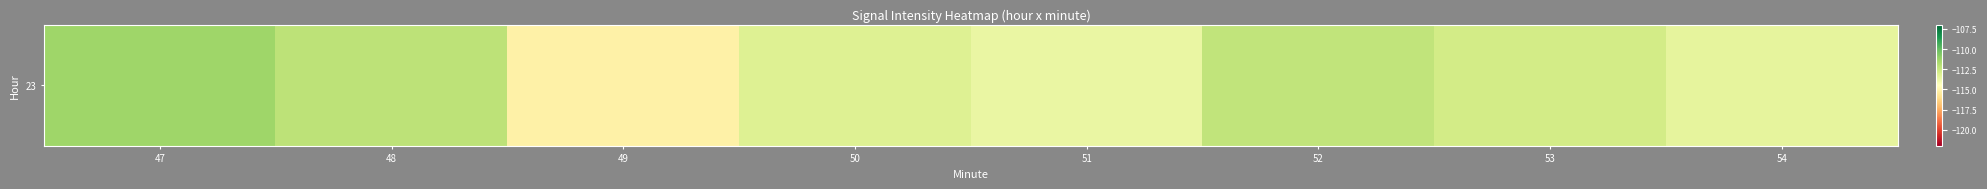

The chart shows a value of -115.2 at 49. True or false?

True